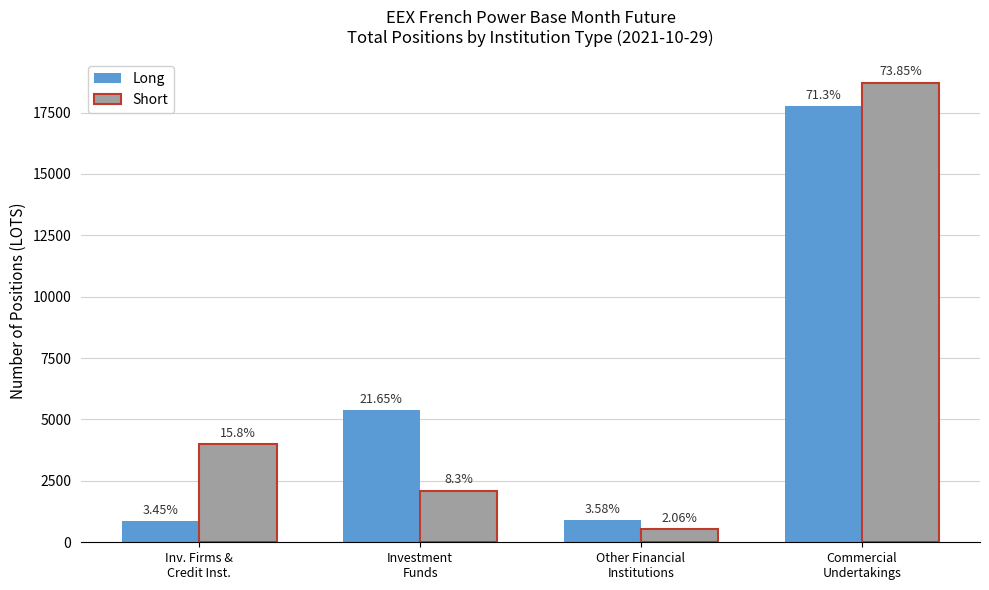

What are all the series names shown in the legend?

Long, Short